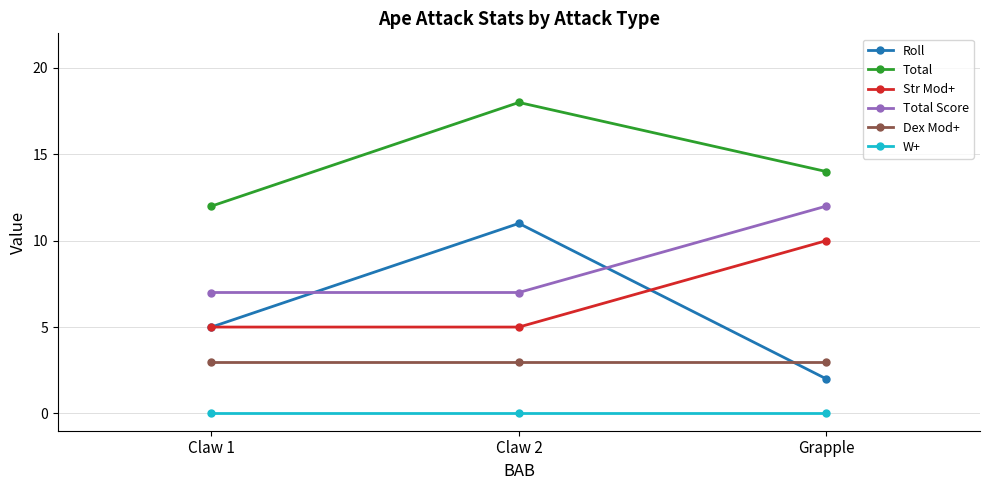

Which category has the highest value across all series?

Claw 2